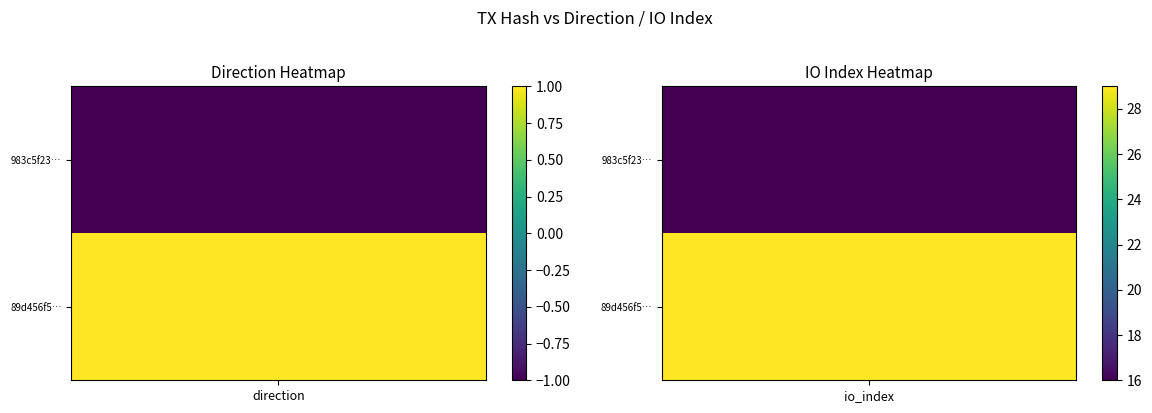

What is the spread (max minus min) of values at io_index?

13